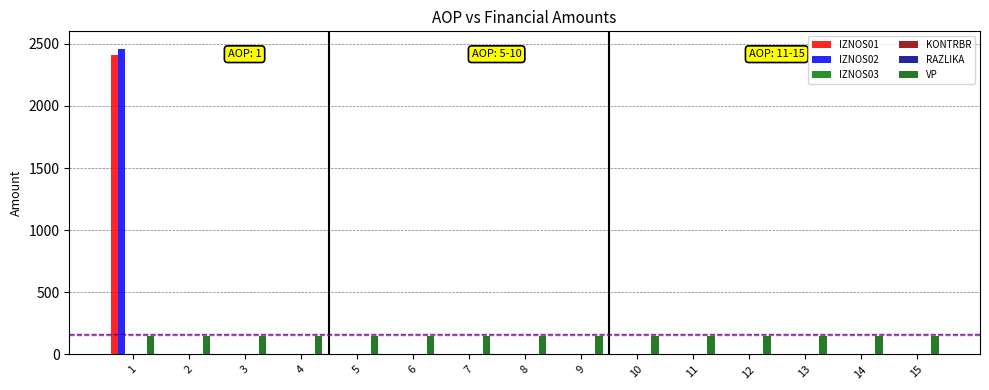

What is the value of the VP bar at the 14th from the left?

151.0